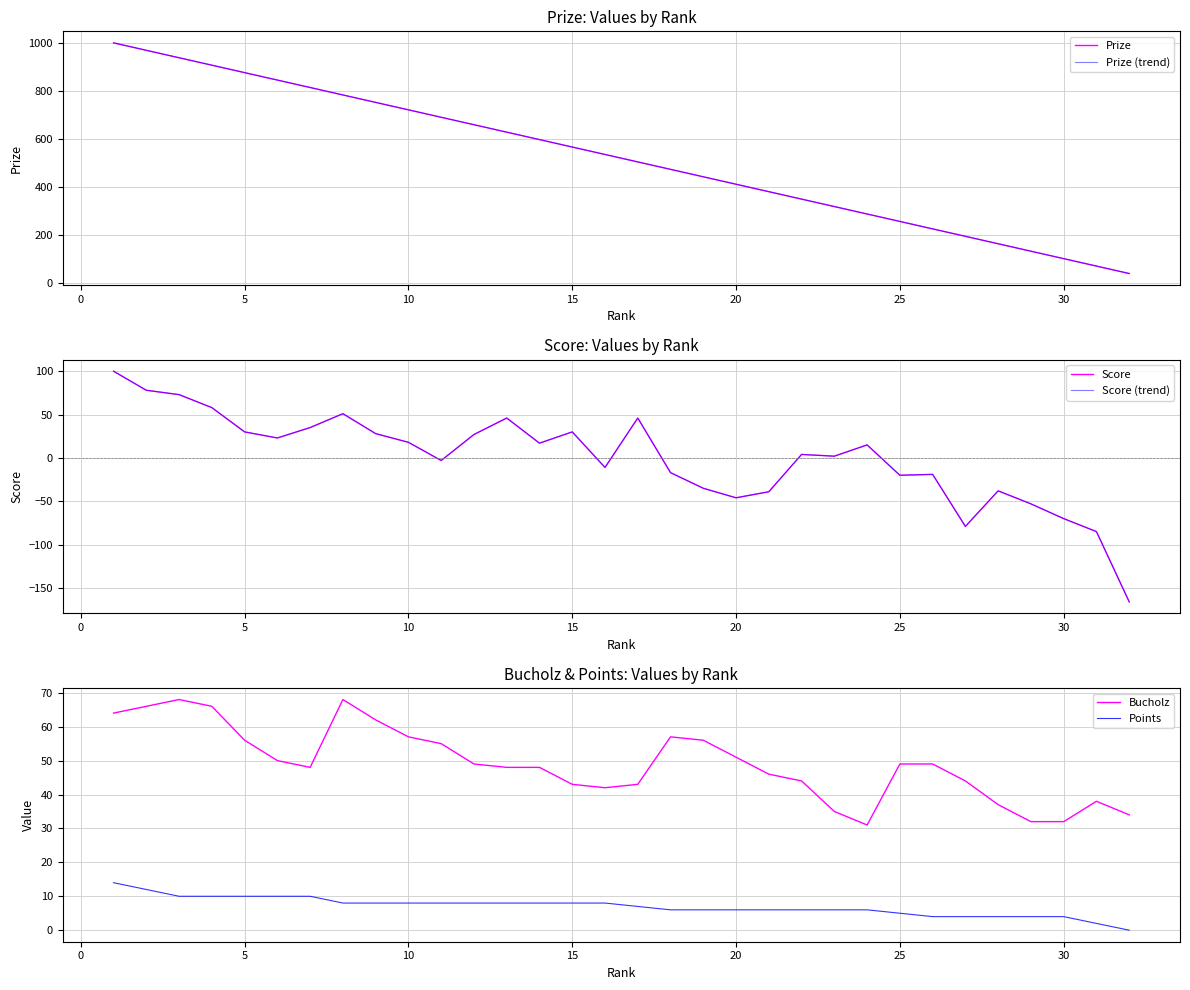

The value of Bucholz at 25 is 49. True or false?

True